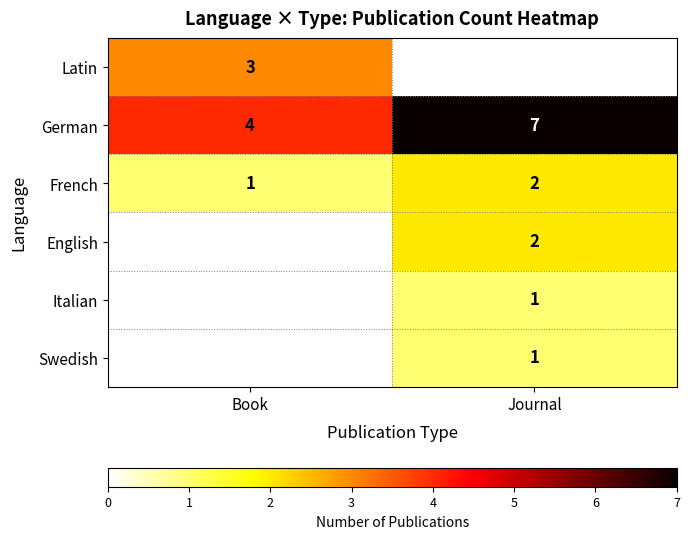

Rank the categories by French value from lowest to highest.

Book, Journal